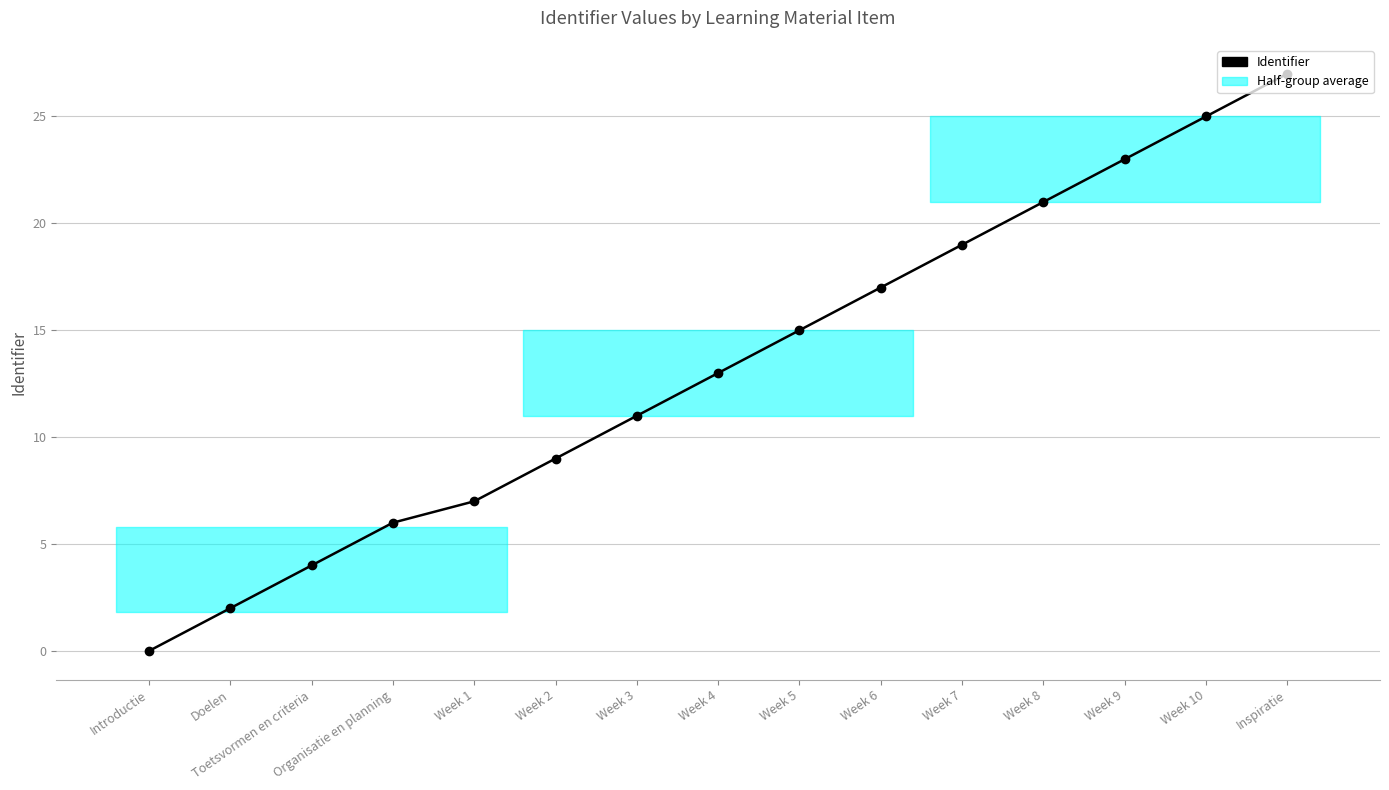

What is the label of the 3rd point from the right?

Week 9